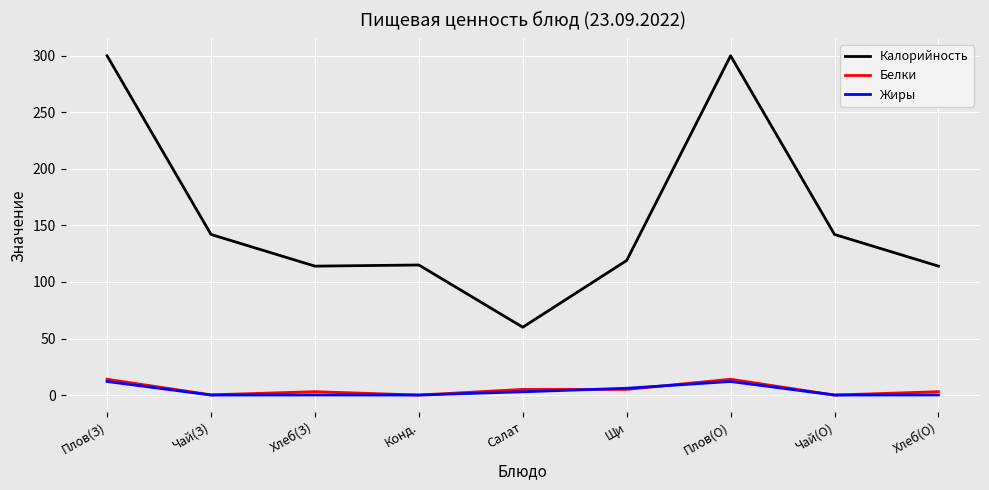

The Калорийность series shows 114.0 at Хлеб(З). True or false?

True